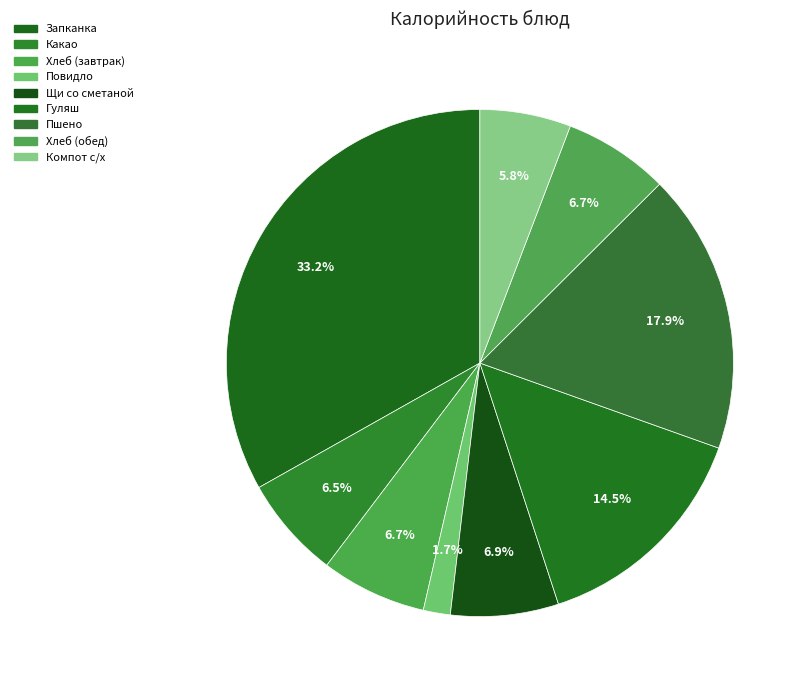

Count the number of slices in the pie.

9